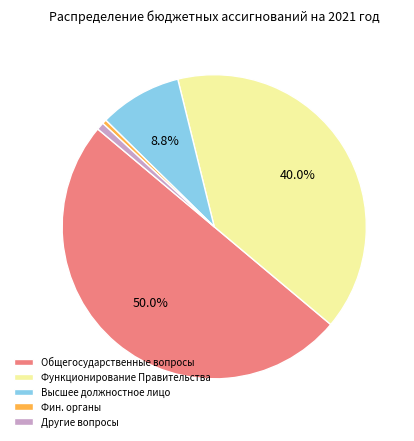

Combined, do Общегосударственные вопросы and Высшее должностное лицо account for over 50%?

Yes